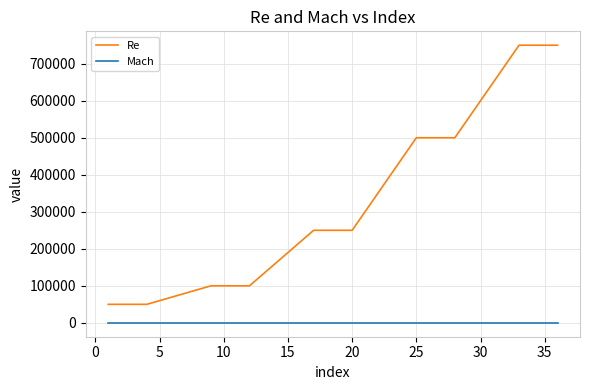

How many categories are shown in the chart?

20